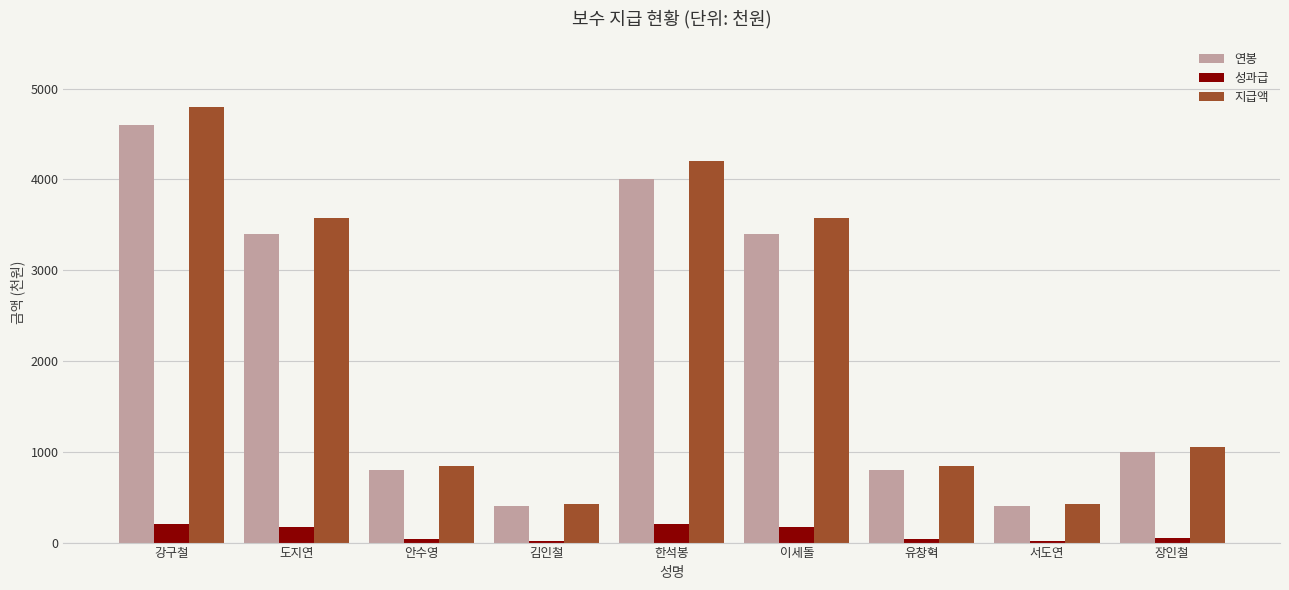

How many categories are shown in the chart?

9